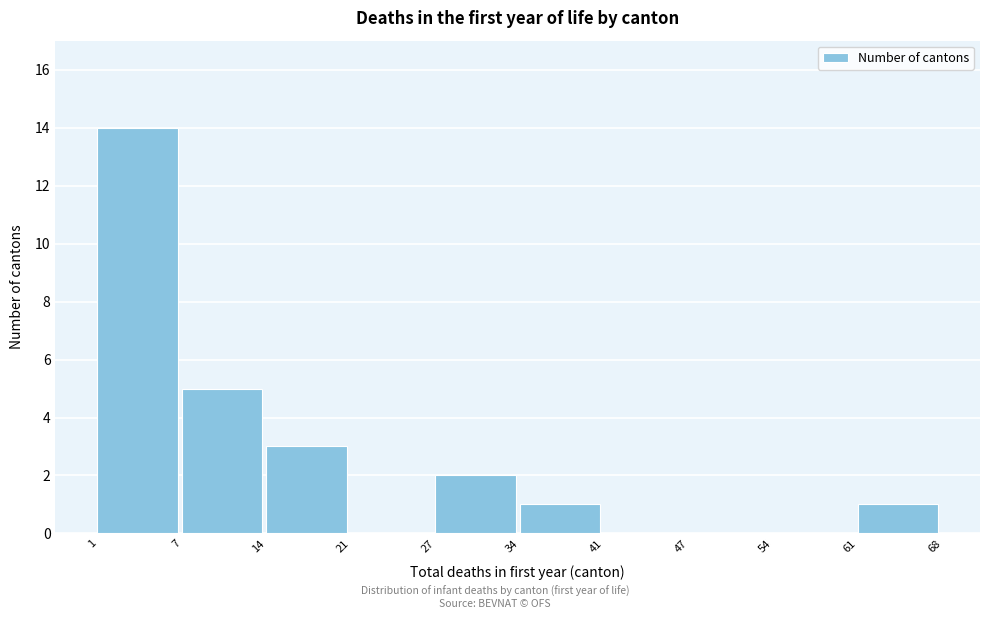

Reading right to left, extract all data points from this chart.

61=1	54=0	47=0	41=0	34=1	27=2	21=0	14=3	7=5	1=14